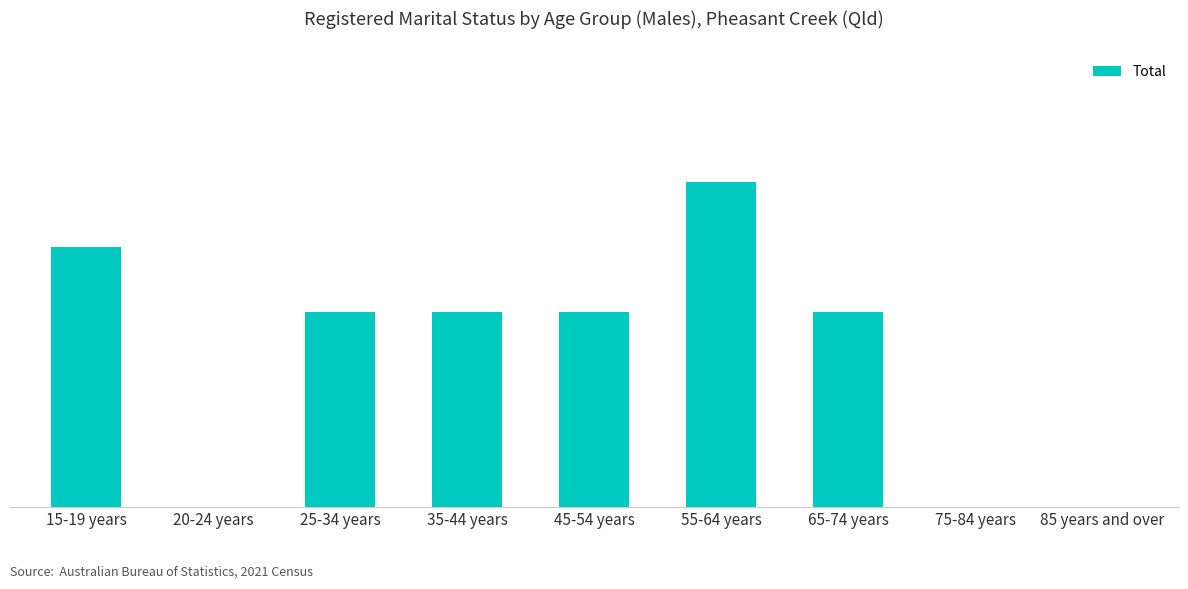

Approximately how many times larger is the value at 55-64 years compared to 65-74 years?

1.7